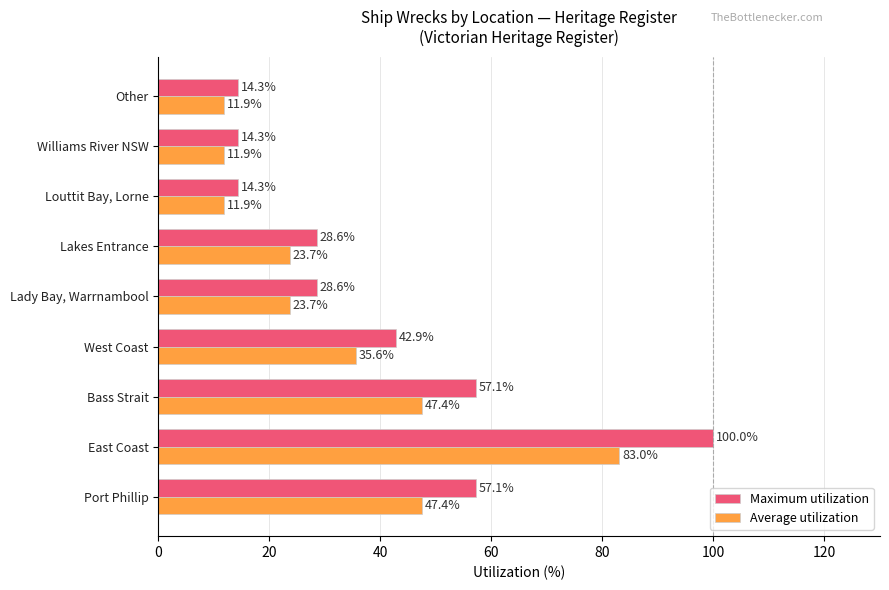

What is the minimum value for Maximum utilization?

14.3